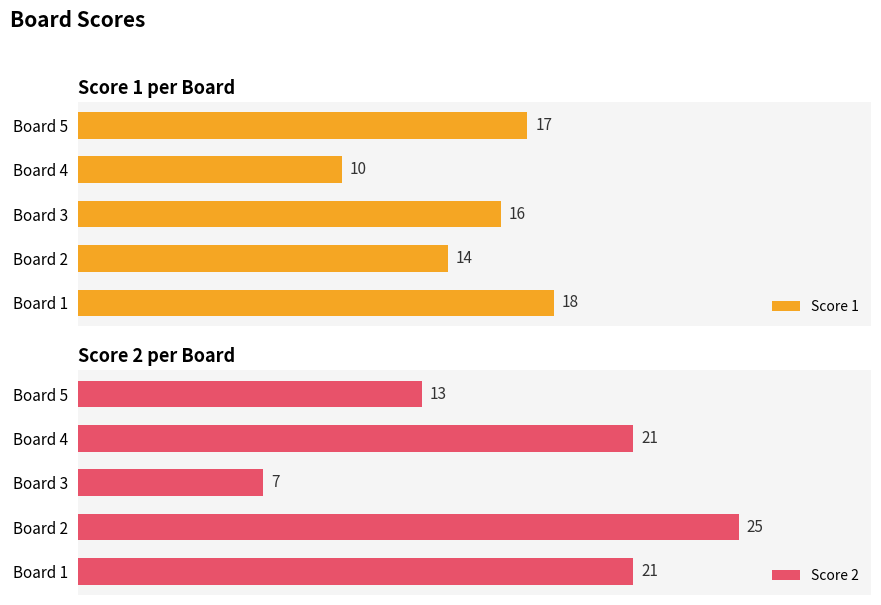

Count the number of data series in this chart.

2